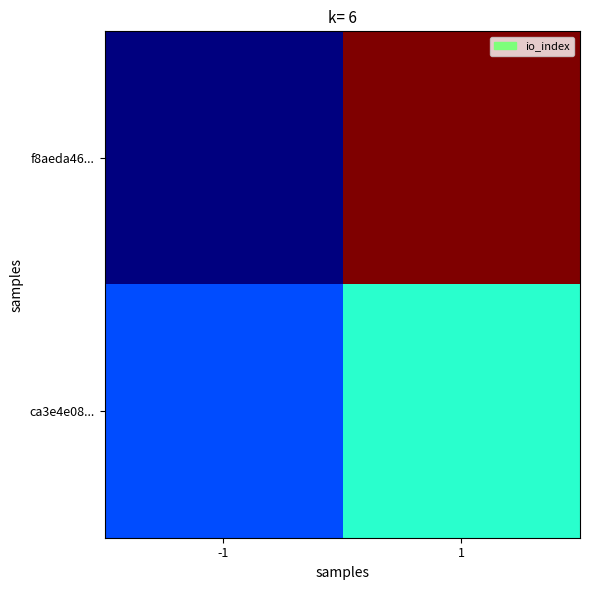

Which series changed the most between -1 and 1?

f8aeda46...